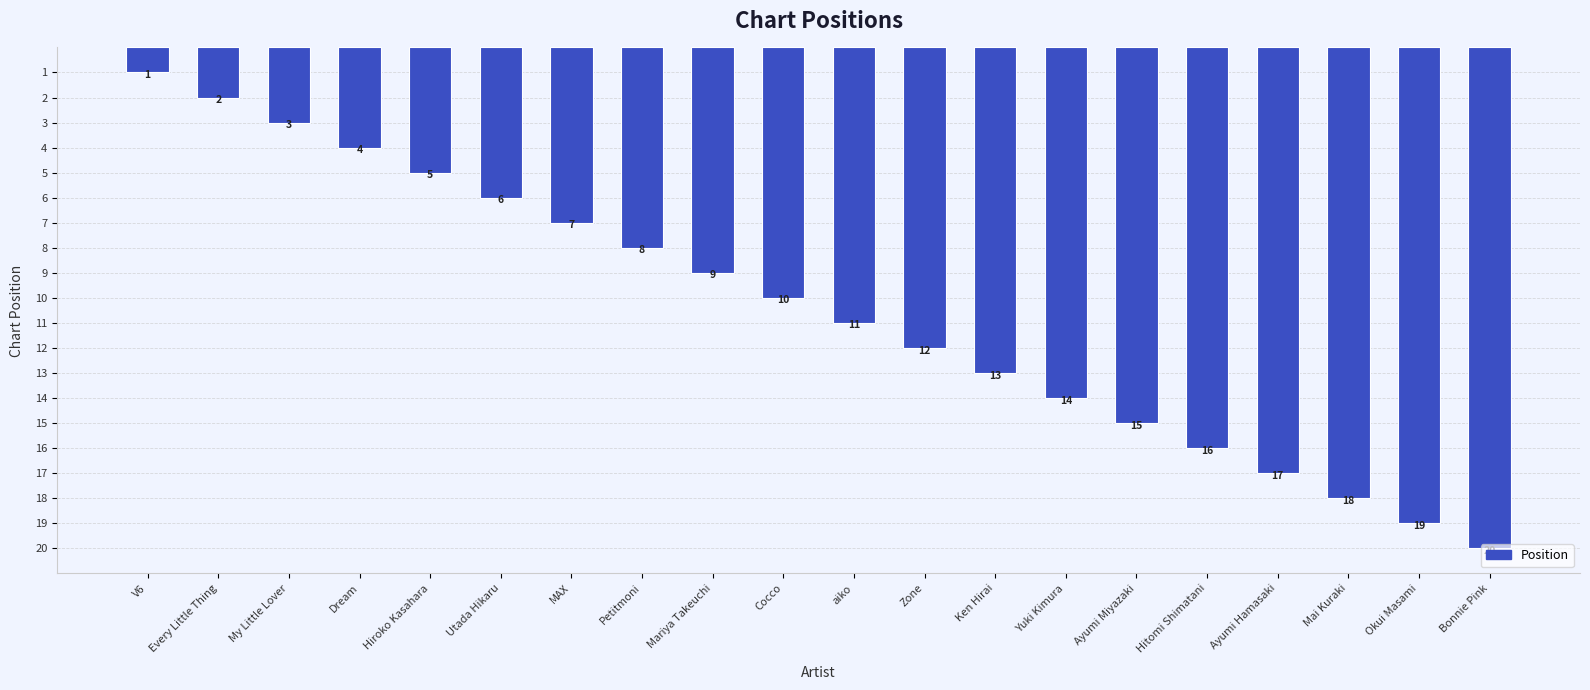

What is the value of the 11th bar from the left?

11